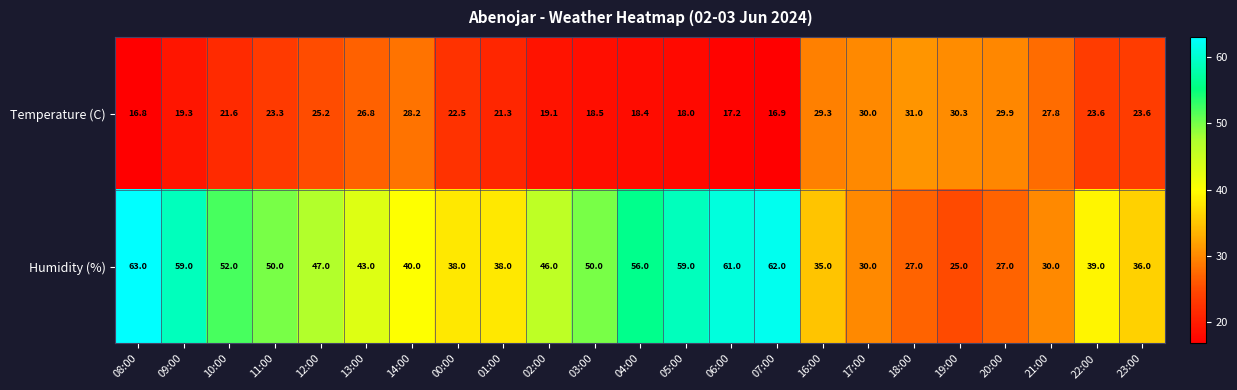

What is the sum of all Humidity (%) values?

1013.0